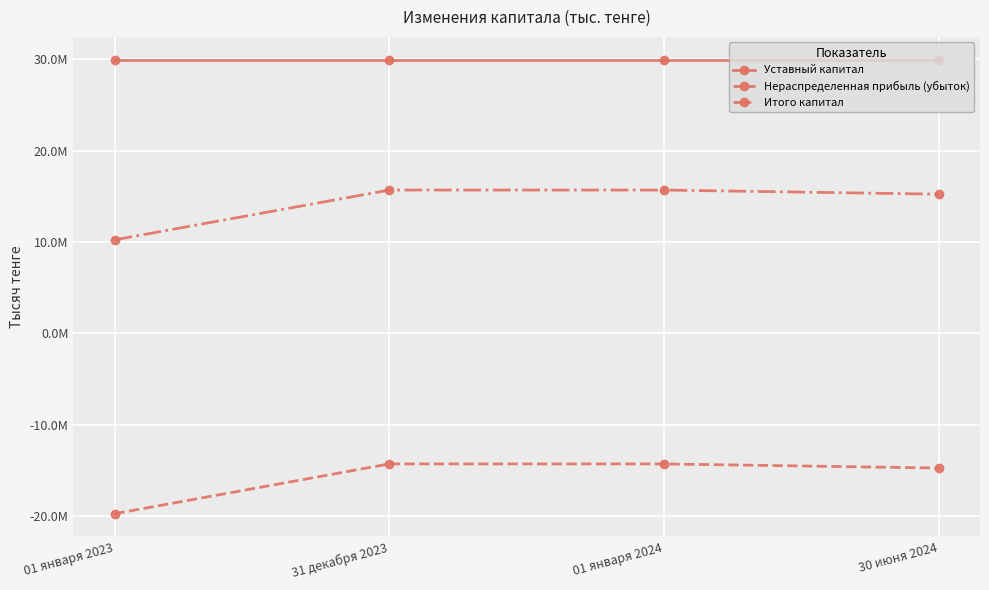

True or false: Нераспределенная прибыль (убыток) and Итого капитал intersect in this chart.

False